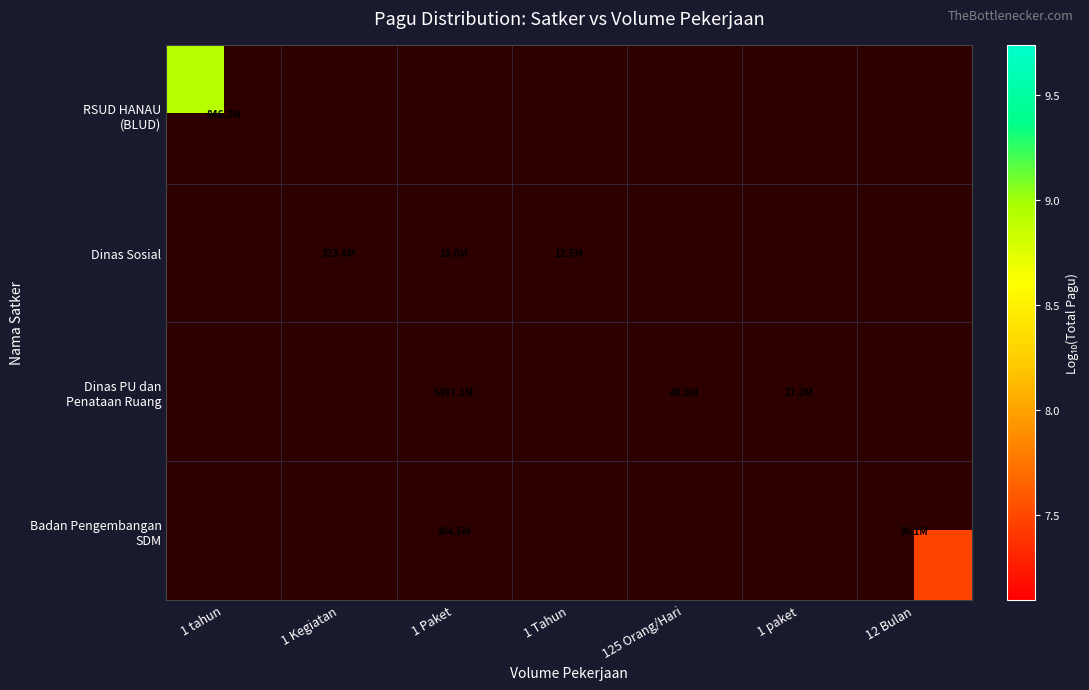

How many distinct data groups are displayed?

4